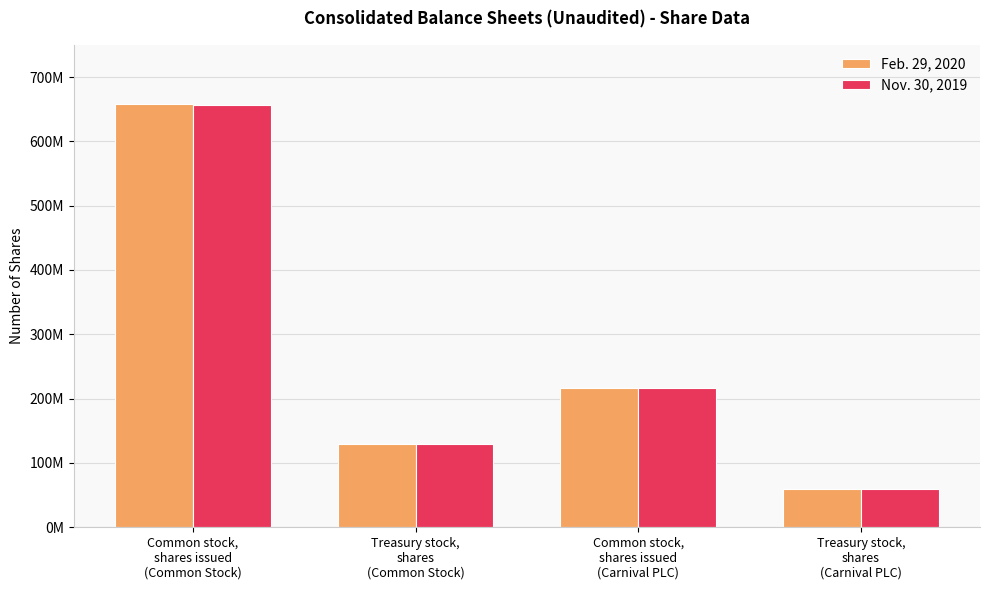

Does the chart contain stacked bars?

No